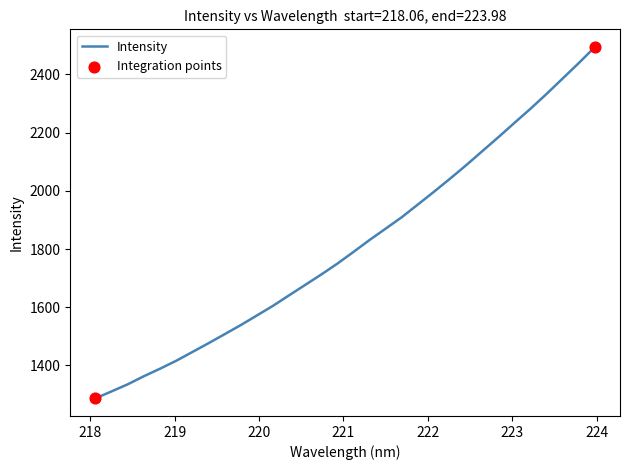

What is the difference between the maximum and minimum values?

1207.4